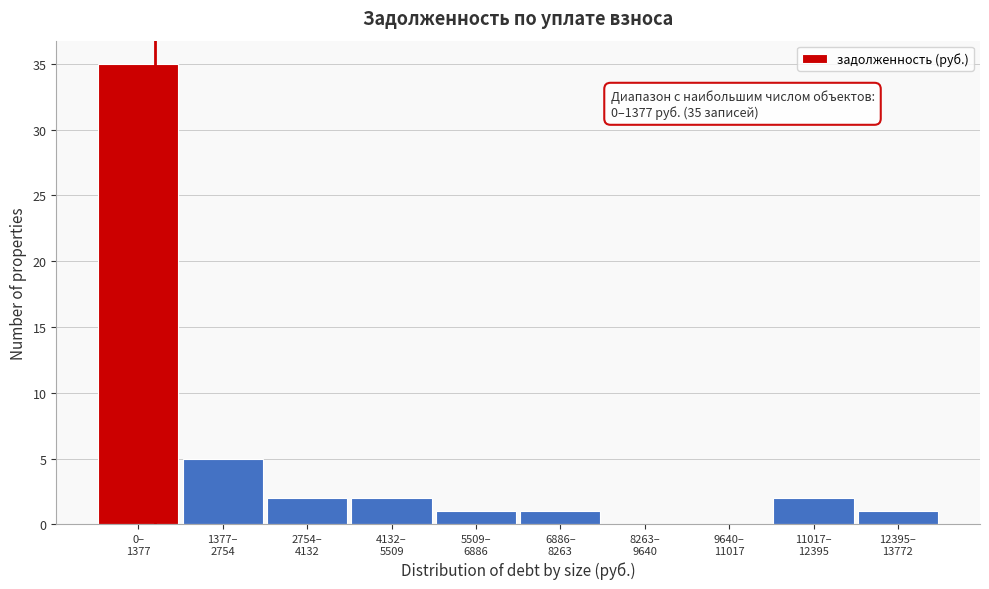

What is the sum of all values?

49